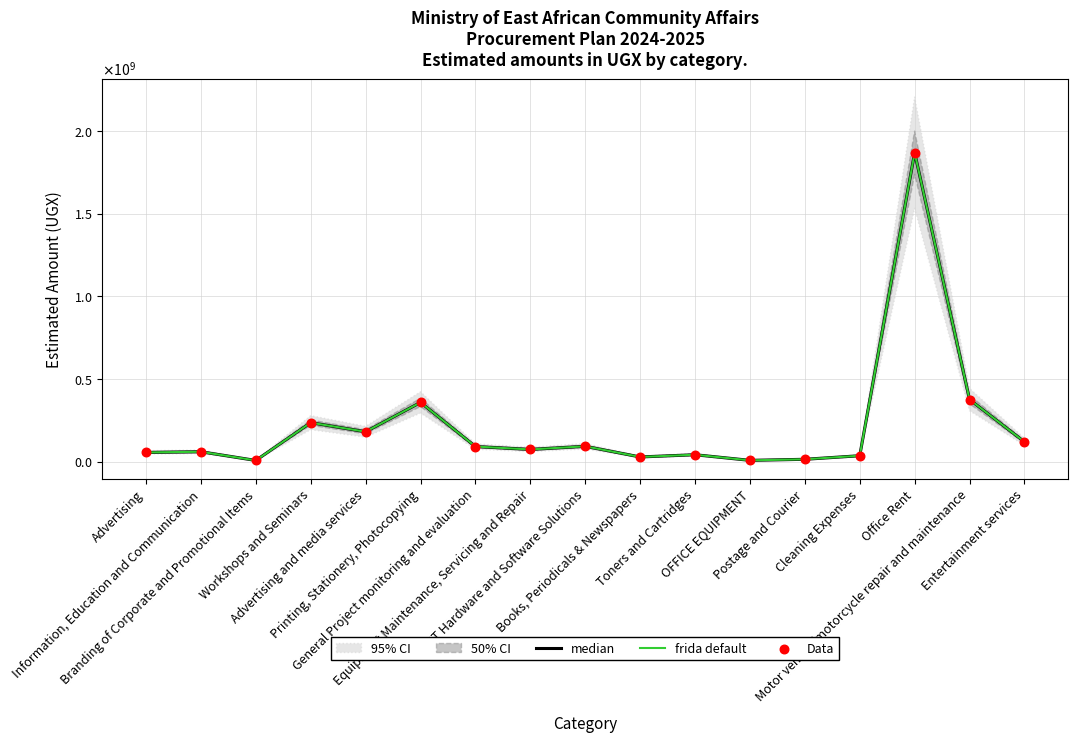

What is the total value across all series at ICT Hardware and Software Solutions?

278744169